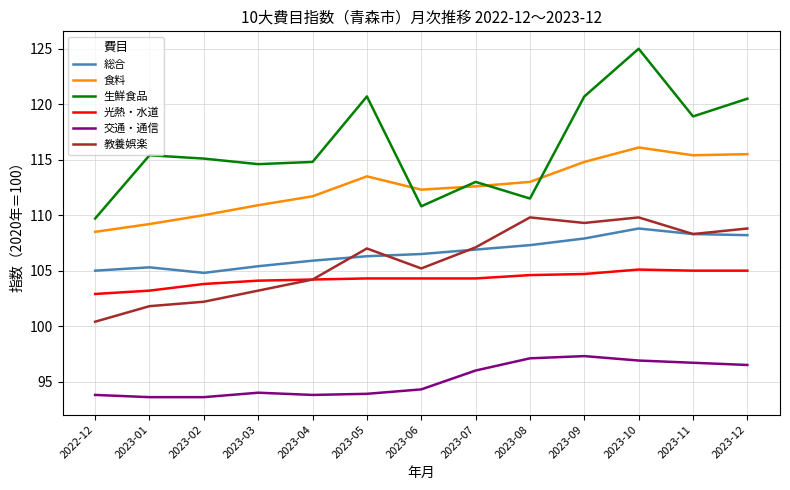

Does the chart have visible grid lines?

Yes